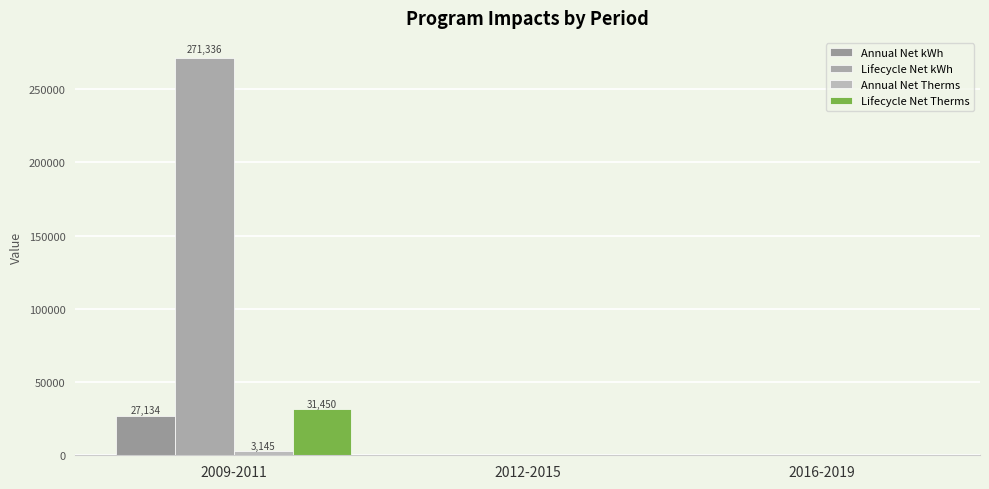

What position from the right is 2012-2015?

2